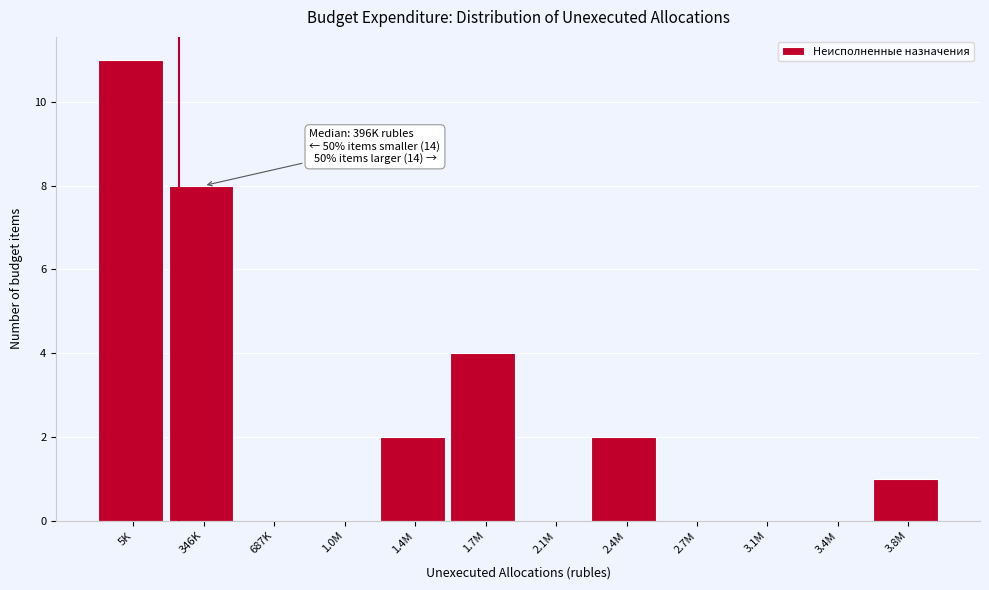

Reading left to right, list all the values displayed in this chart.

5K=11	346K=8	687K=0	1.0M=0	1.4M=2	1.7M=4	2.1M=0	2.4M=2	2.7M=0	3.1M=0	3.4M=0	3.8M=1